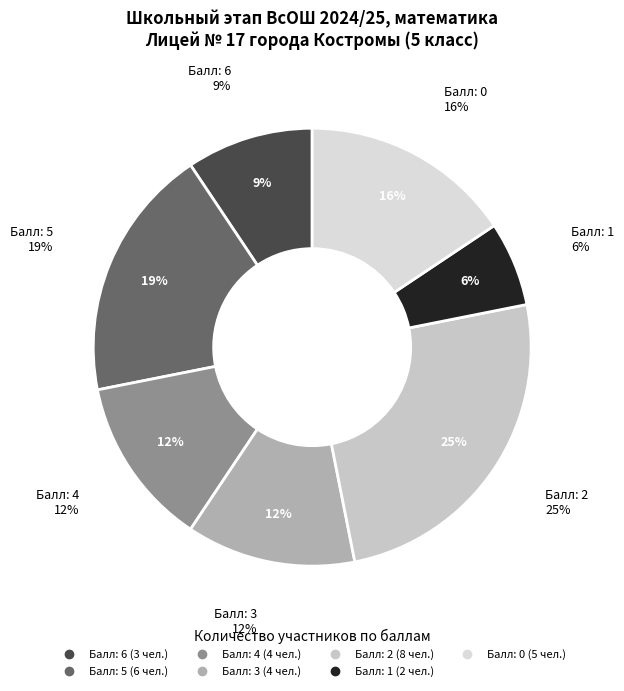

How many segments does this pie chart have?

7